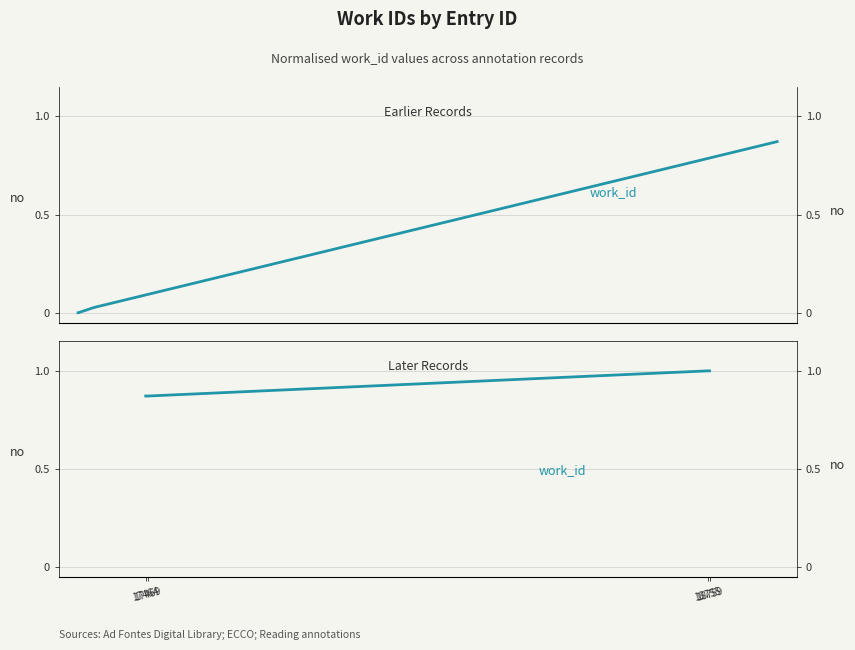

What is the difference between the values at 17469 and 18759?

0.1